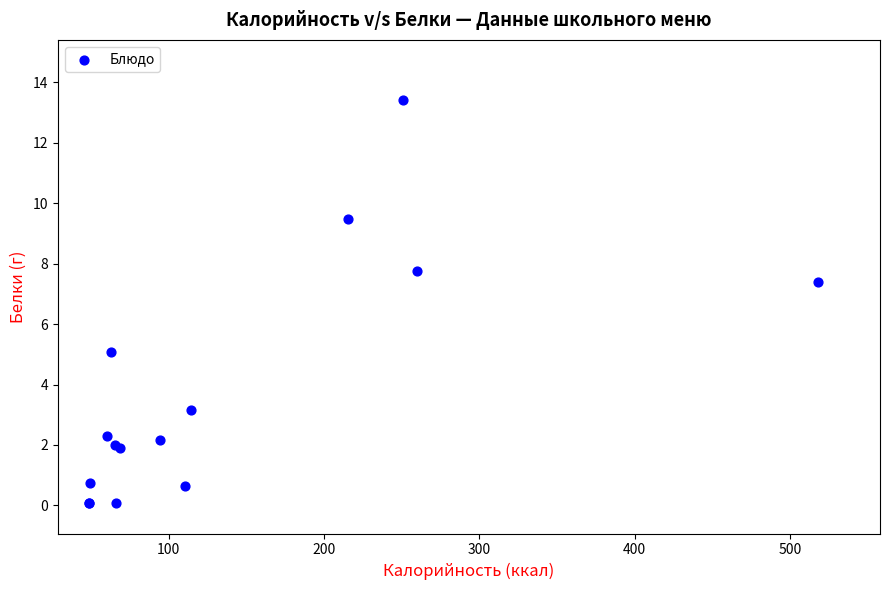

What Y value in the scatter plot is closest to 6?

5.1